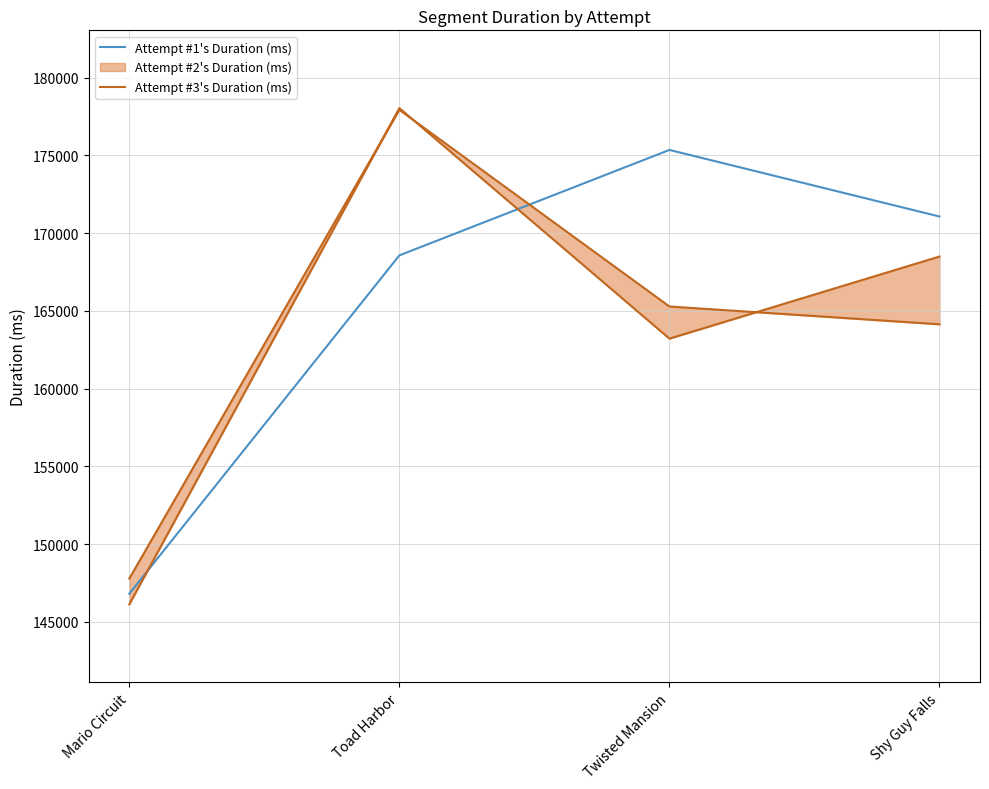

Is it true that Attempt #1's Duration (ms) equals 53607 at Mario Circuit?

False